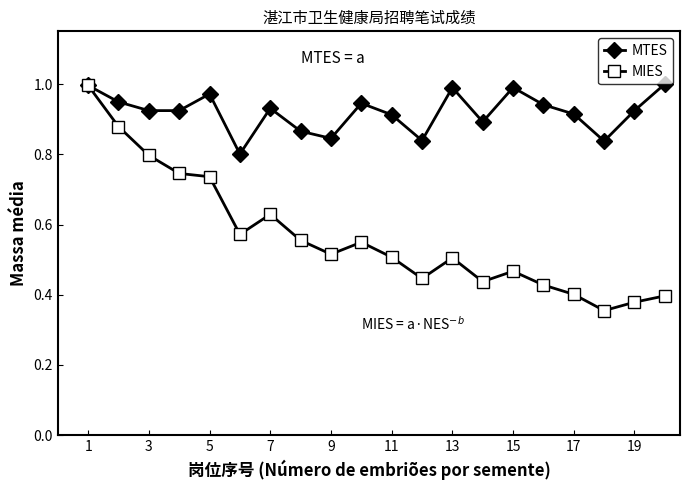

True or false: MTES has more than 2 points higher than both neighbors.

True